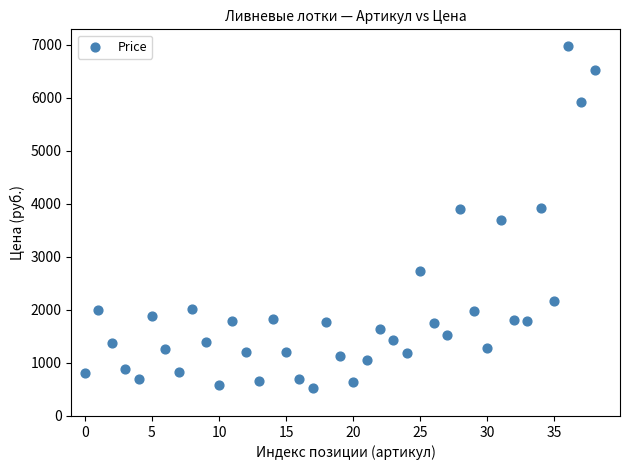

What is the range of Y values (max minus min)?

6438